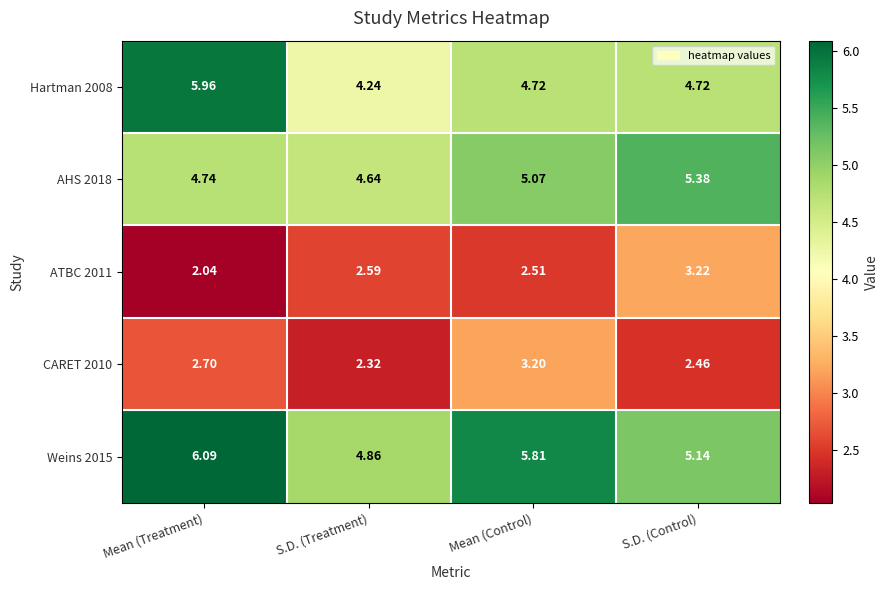

Which label corresponds to the largest value in the chart?

Mean (Treatment)